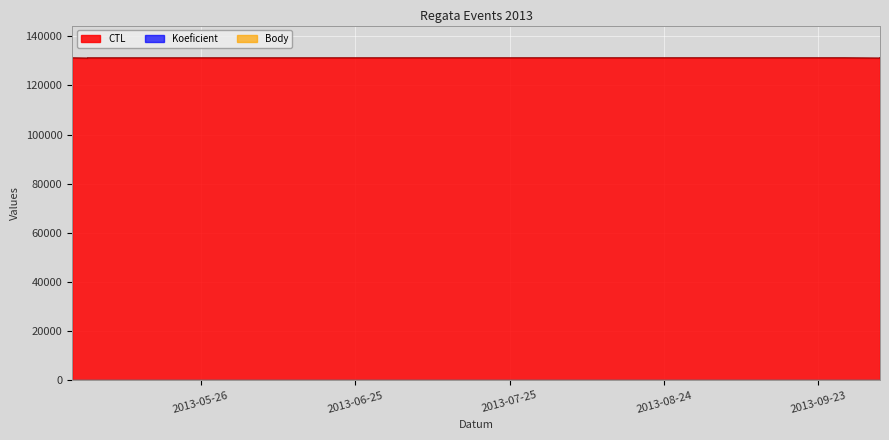

What is the minimum value shown in the chart?

2